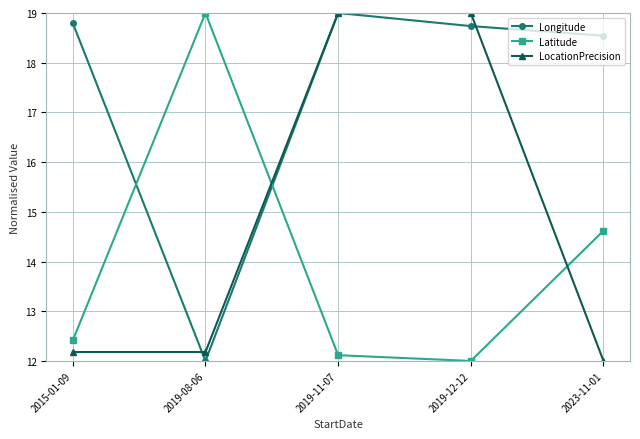

What is the label of the 5th point from the left?

2023-11-01